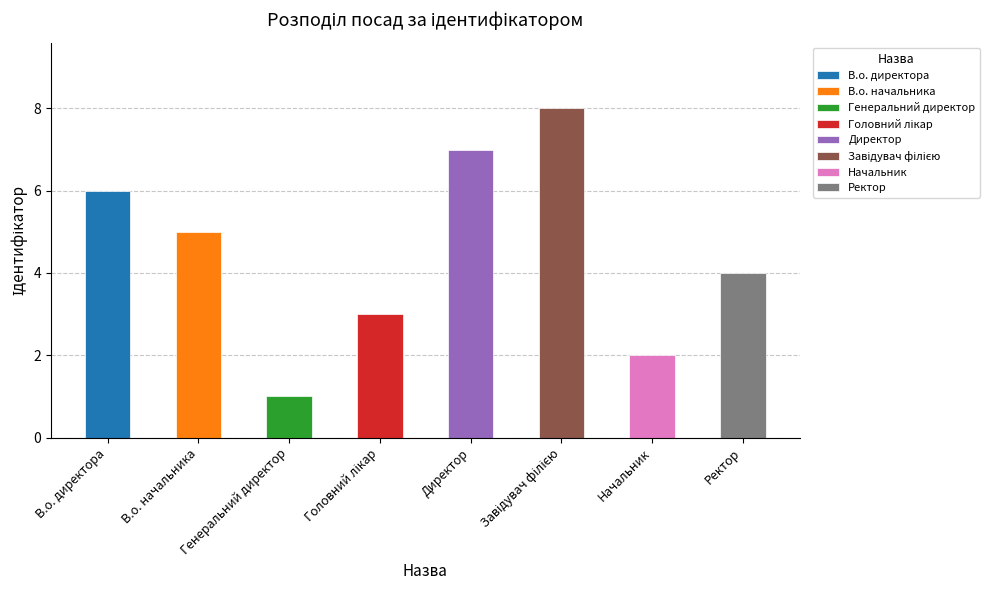

How many categories are shown in the chart?

8